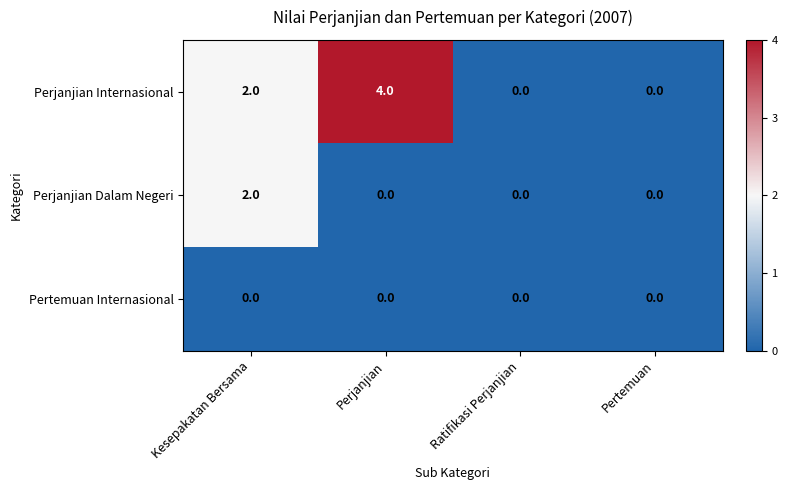

How many series are shown in this chart?

3